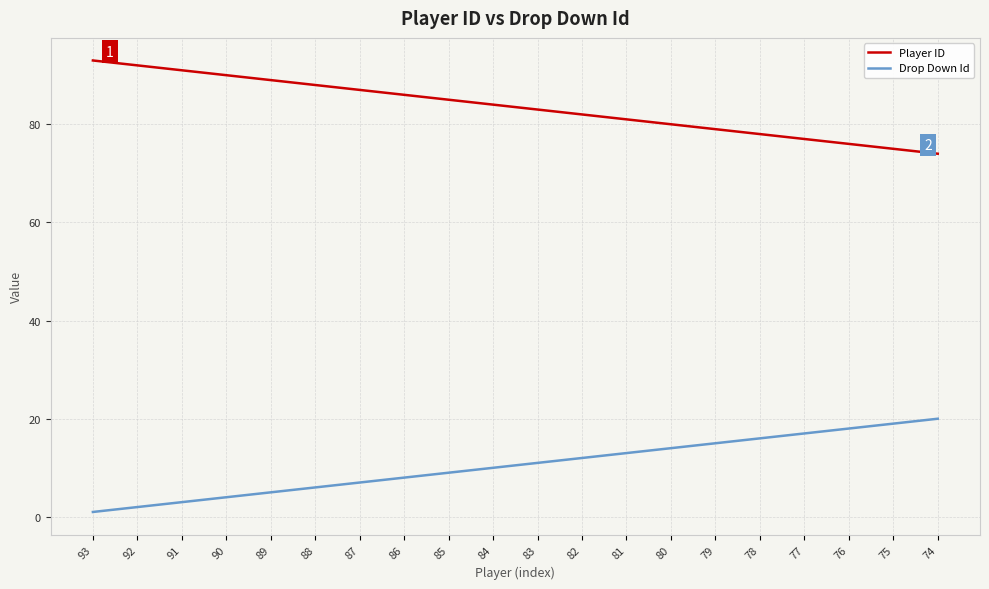

List the series in order of their overall mean, highest first.

Player ID, Drop Down Id